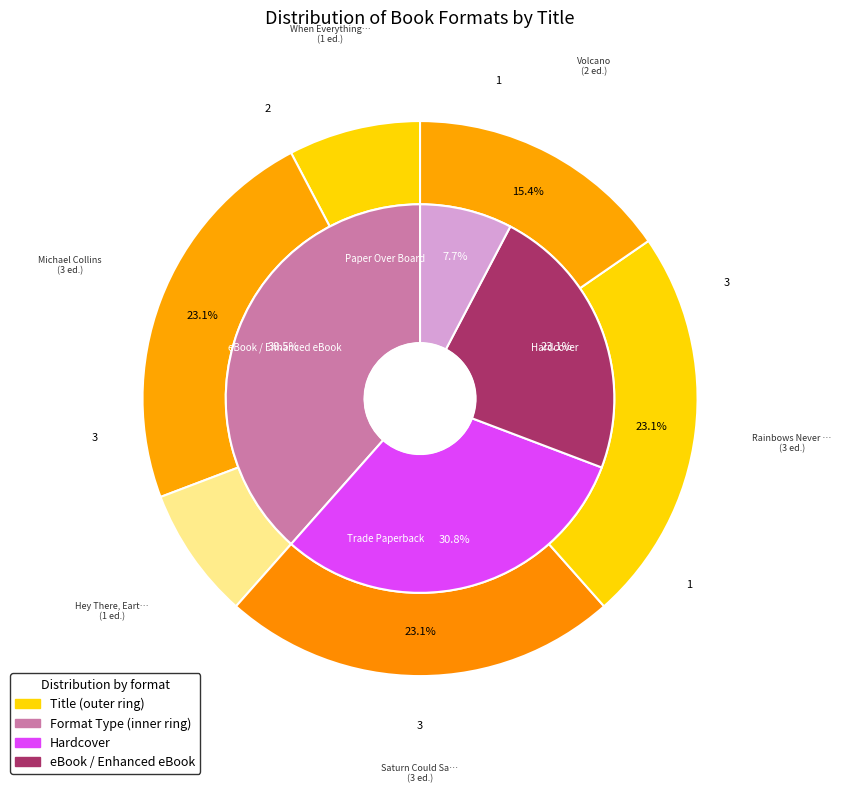

True or false: Volcano accounts for 1% of the total.

False